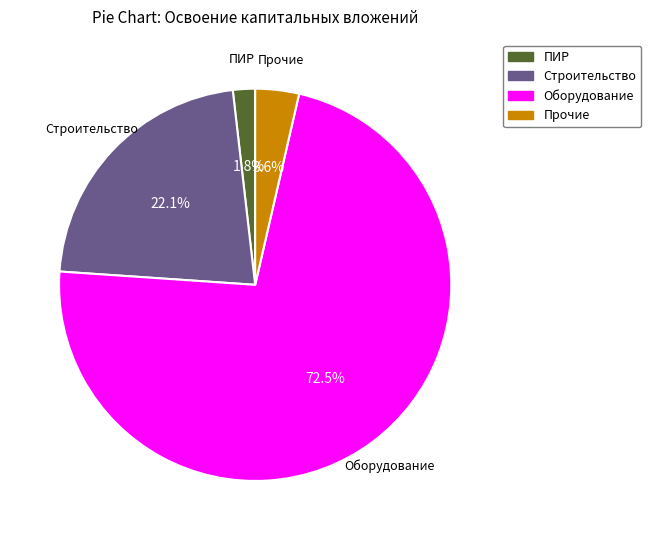

Which category has the biggest portion of the pie?

Оборудование